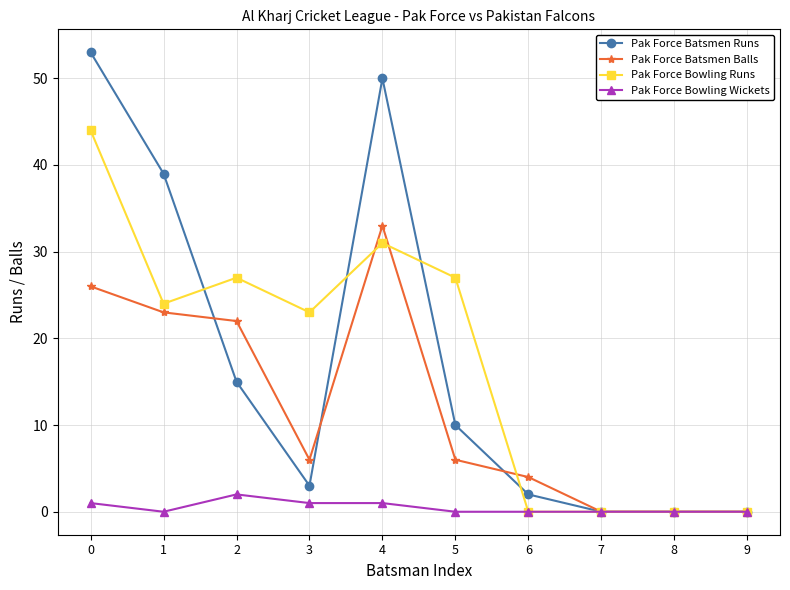

Which series has the widest spread of values?

Pak Force Batsmen Runs